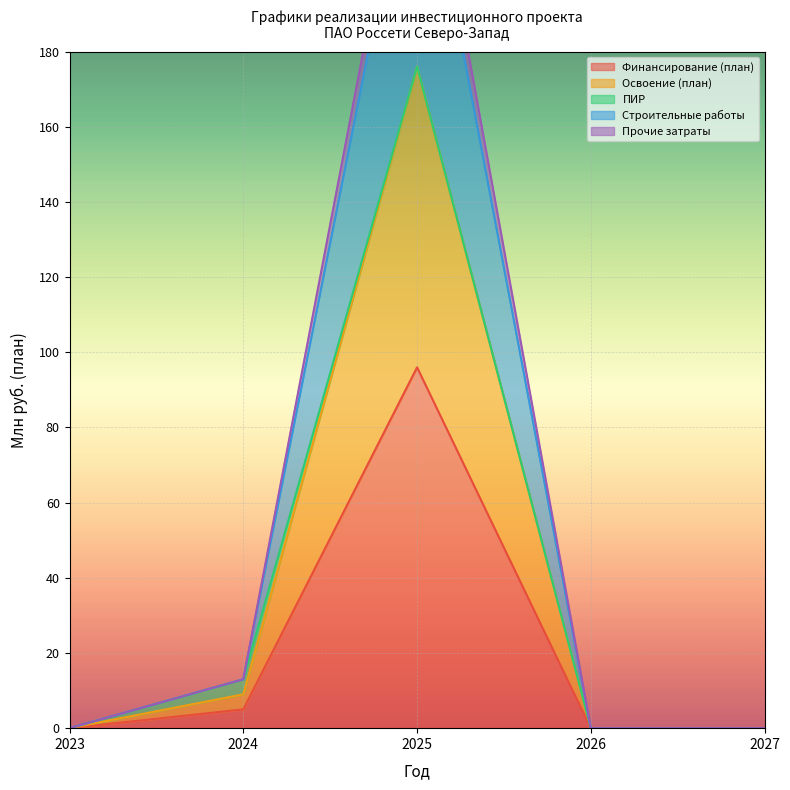

True or false: Строительные работы and Прочие затраты intersect in this chart.

False